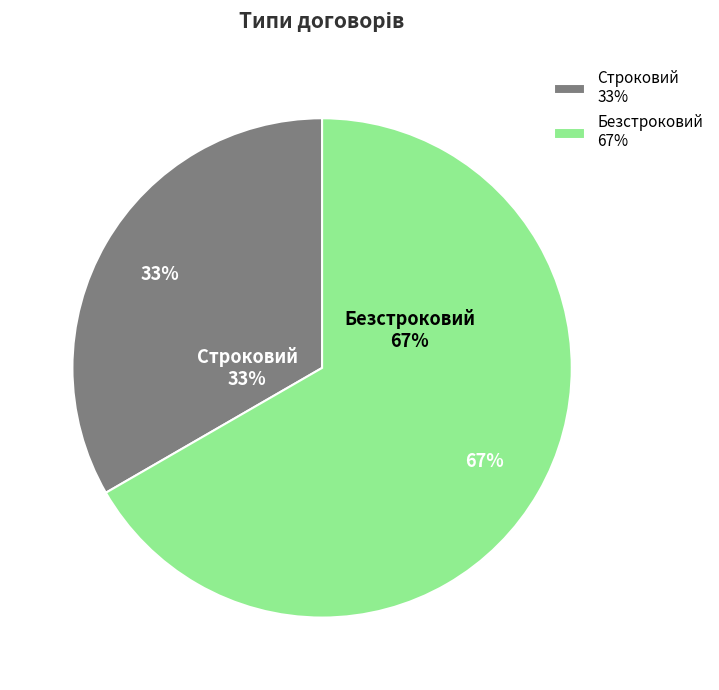

Count the number of slices in the pie.

2